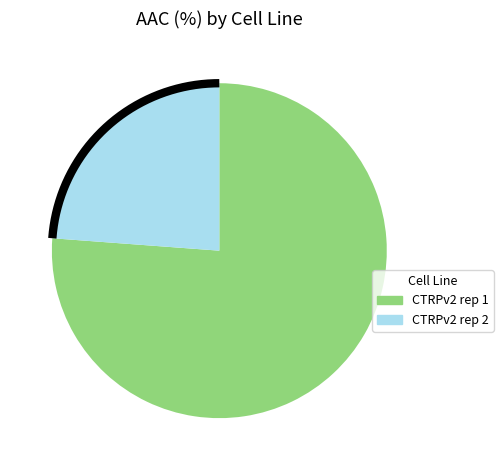

Is there any slice that represents more than half of the pie?

Yes